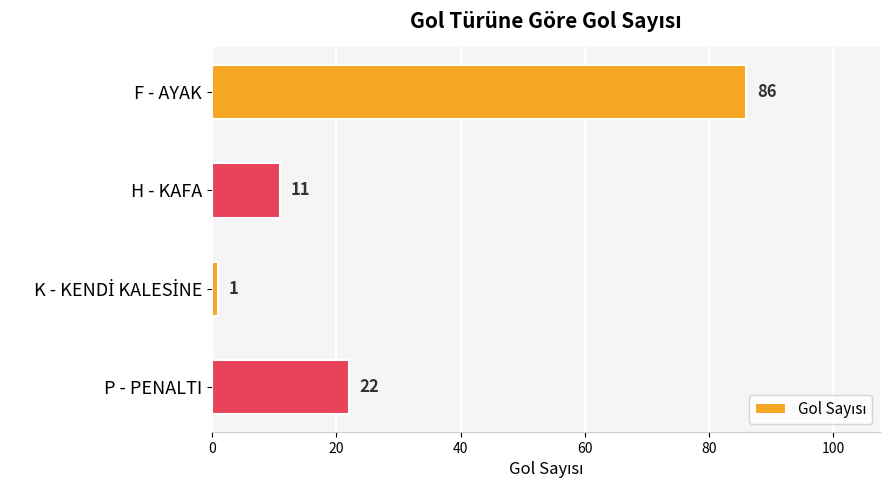

What is the greatest value displayed?

86